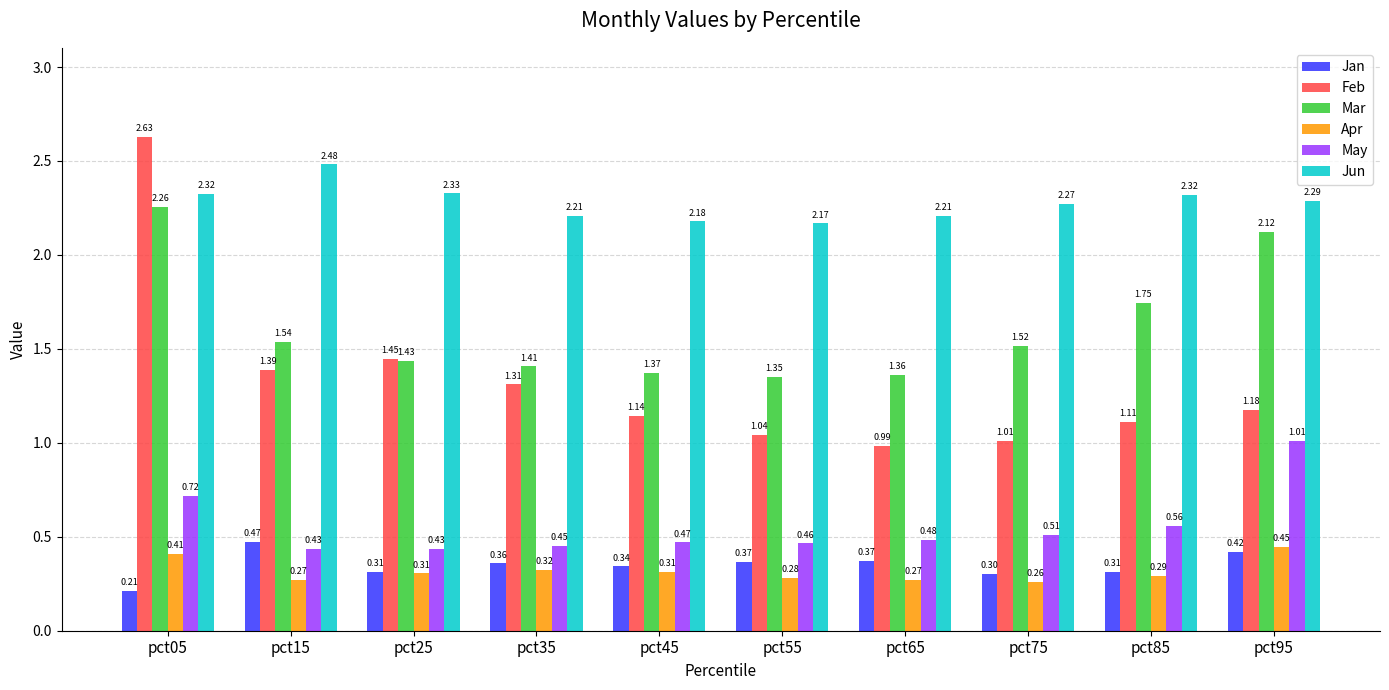

What is the total value across all series at pct75?

5.9